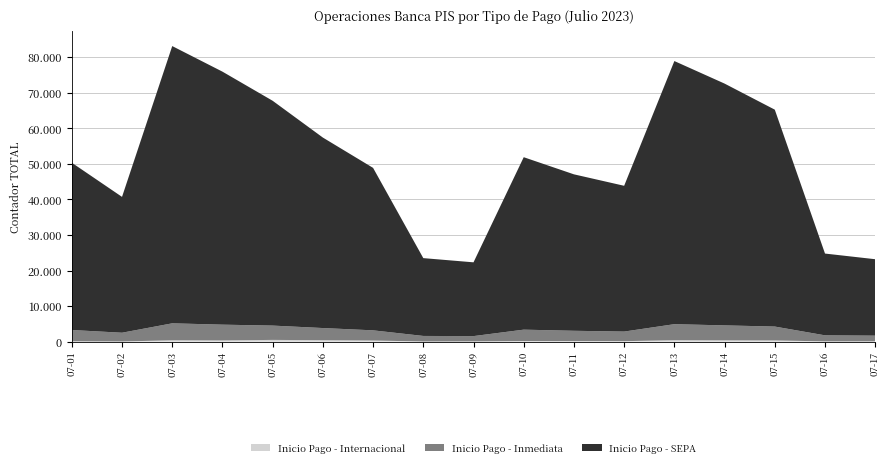

Reading right to left, list all the values displayed in this chart.

Inicio Pago - Internacional: 90	80	350	380	420	140	160	180	73	49	326	417	498	350	395	50	102
Inicio Pago - Inmediata: 1600	1700	3900	4200	4500	2700	2900	3200	1493	1561	2860	3415	4023	4433	4765	2464	3178
Inicio Pago - SEPA: 21500	23000	61000	68000	74000	41000	44000	48500	20749	21887	45689	53569	63226	71158	77972	38207	47041